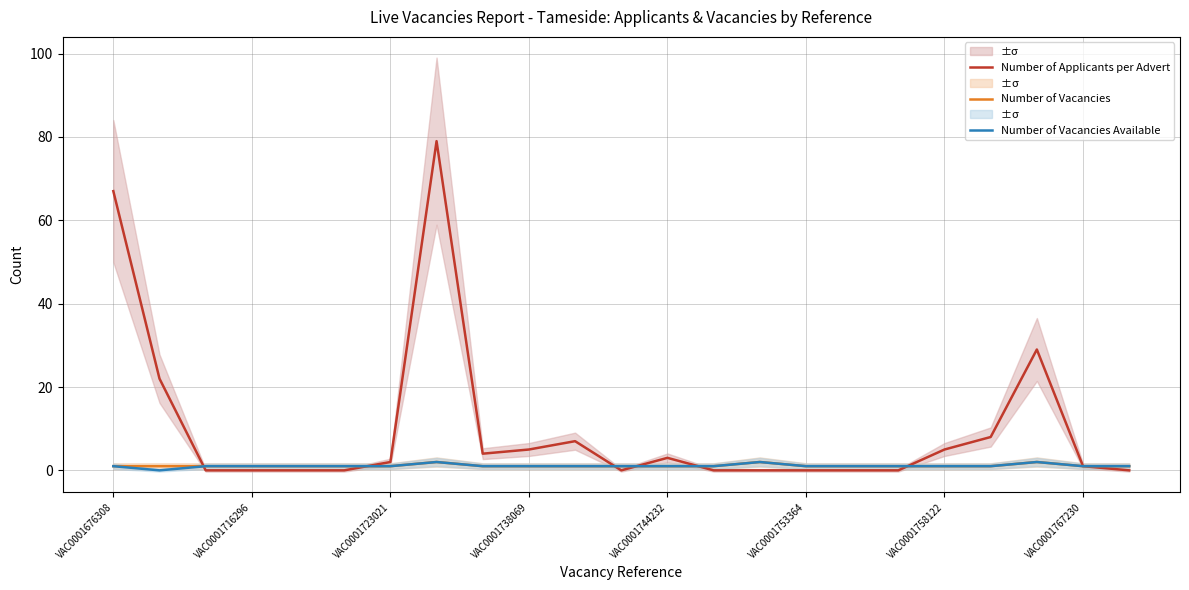

Does the chart have visible grid lines?

Yes